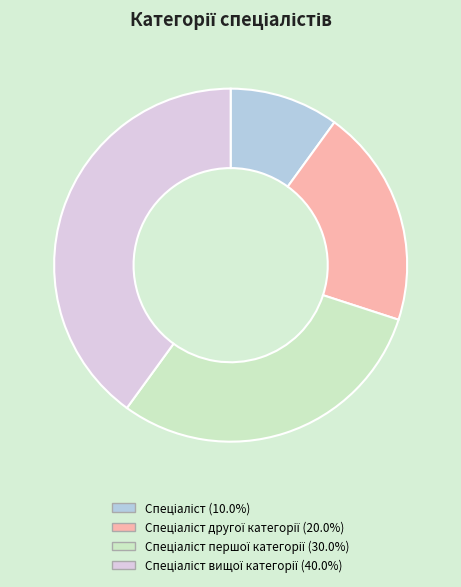

How many segments does this pie chart have?

4